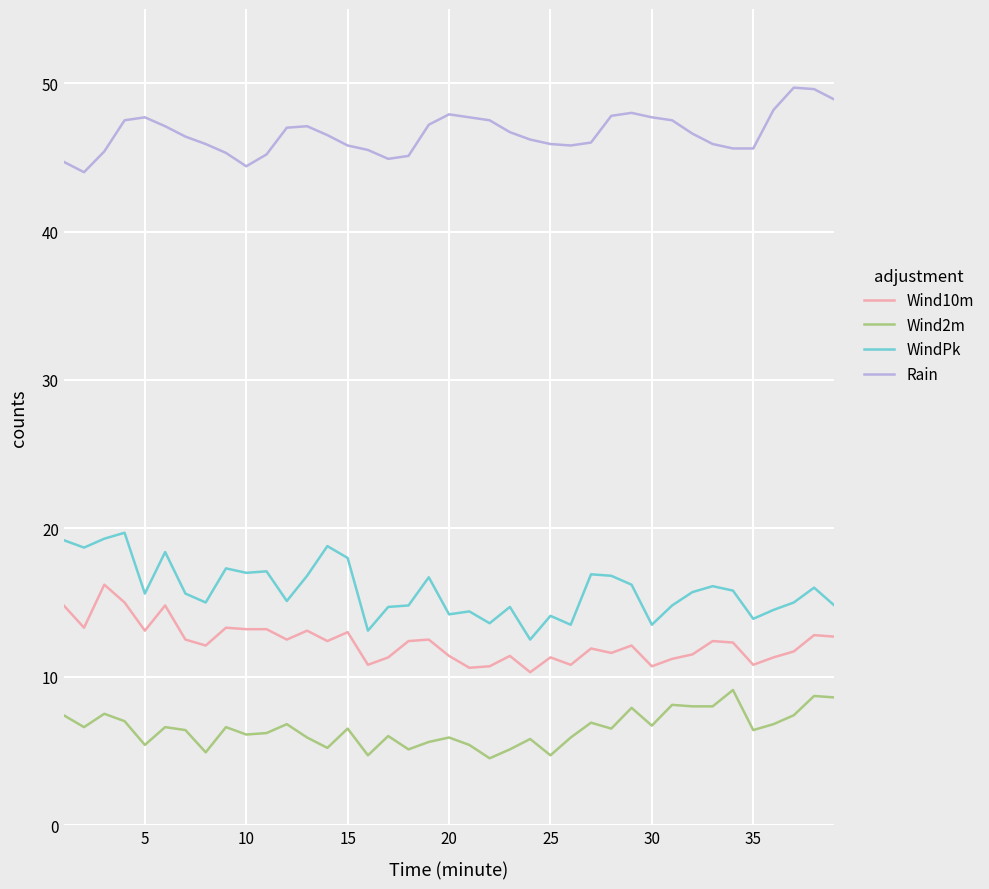

What is the minimum value for Wind10m?

10.3